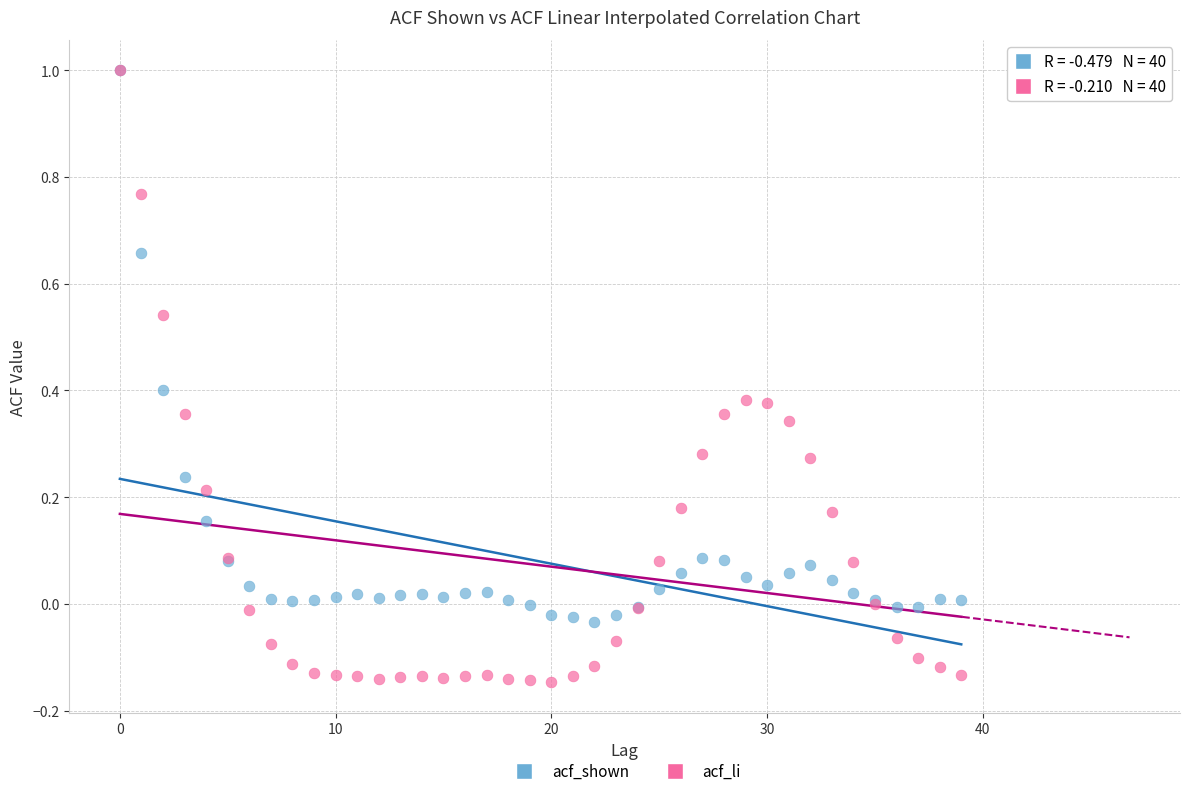

Which series reaches the minimum Y coordinate?

acf_li